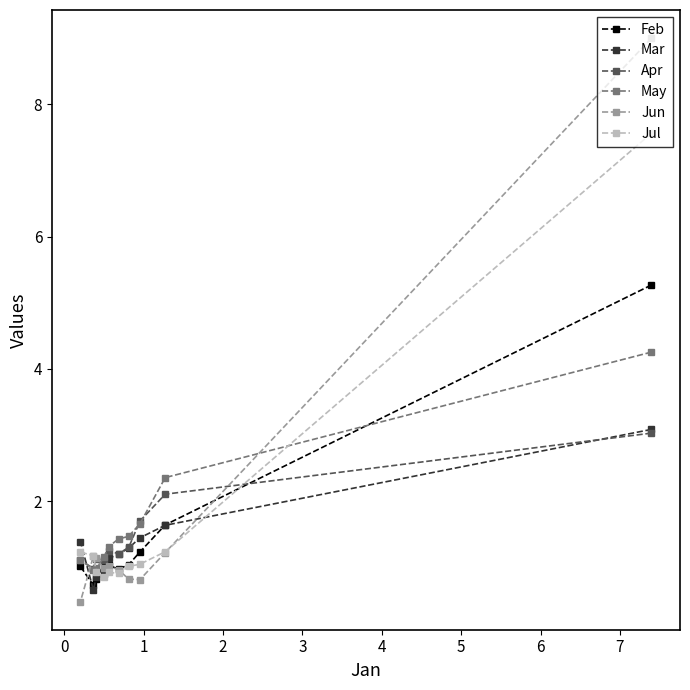

What is the minimum value shown in the chart?

0.5